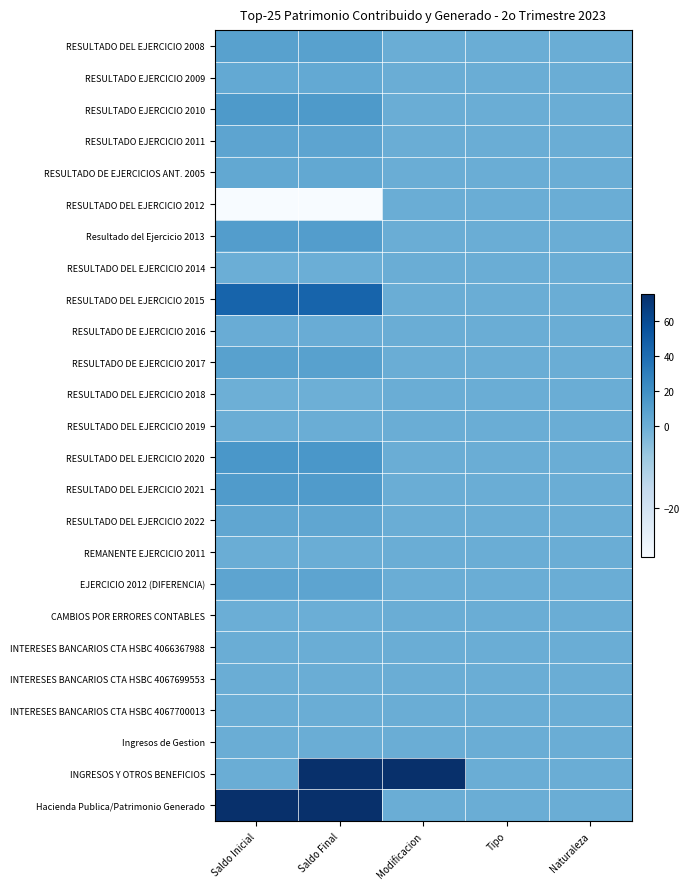

Reading right to left, what are all the values shown in this chart?

RESULTADO DEL EJERCICIO 2008: Naturaleza=0.0	Tipo=0.0	Modificacion=0.0	Saldo Final=8.4	Saldo Inicial=8.4
RESULTADO EJERCICIO 2009: Naturaleza=0.0	Tipo=0.0	Modificacion=0.0	Saldo Final=3.1	Saldo Inicial=3.1
RESULTADO EJERCICIO 2010: Naturaleza=0.0	Tipo=0.0	Modificacion=0.0	Saldo Final=13.5	Saldo Inicial=13.5
RESULTADO EJERCICIO 2011: Naturaleza=0.0	Tipo=0.0	Modificacion=0.0	Saldo Final=6.1	Saldo Inicial=6.1
RESULTADO DE EJERCICIOS ANT. 2005: Naturaleza=0.0	Tipo=0.0	Modificacion=0.0	Saldo Final=3.9	Saldo Inicial=3.9
RESULTADO DEL EJERCICIO 2012: Naturaleza=0.0	Tipo=0.0	Modificacion=0.0	Saldo Final=-31.9	Saldo Inicial=-31.9
Resultado del Ejercicio 2013: Naturaleza=0.0	Tipo=0.0	Modificacion=0.0	Saldo Final=10.9	Saldo Inicial=10.9
RESULTADO DEL EJERCICIO 2014: Naturaleza=0.0	Tipo=0.0	Modificacion=0.0	Saldo Final=-0.1	Saldo Inicial=-0.1
RESULTADO DEL EJERCICIO 2015: Naturaleza=0.0	Tipo=0.0	Modificacion=0.0	Saldo Final=45.1	Saldo Inicial=45.1
RESULTADO DE EJERCICIO 2016: Naturaleza=0.0	Tipo=0.0	Modificacion=0.0	Saldo Final=0.8	Saldo Inicial=0.8
RESULTADO DE EJERCICIO 2017: Naturaleza=0.0	Tipo=0.0	Modificacion=0.0	Saldo Final=8.3	Saldo Inicial=8.3
RESULTADO DEL EJERCICIO 2018: Naturaleza=0.0	Tipo=0.0	Modificacion=0.0	Saldo Final=-0.4	Saldo Inicial=-0.4
RESULTADO DEL EJERCICIO 2019: Naturaleza=0.0	Tipo=0.0	Modificacion=0.0	Saldo Final=0.5	Saldo Inicial=0.5
RESULTADO DEL EJERCICIO 2020: Naturaleza=0.0	Tipo=0.0	Modificacion=0.0	Saldo Final=14.8	Saldo Inicial=14.8
RESULTADO DEL EJERCICIO 2021: Naturaleza=0.0	Tipo=0.0	Modificacion=0.0	Saldo Final=11.9	Saldo Inicial=11.9
RESULTADO DEL EJERCICIO 2022: Naturaleza=0.0	Tipo=0.0	Modificacion=0.0	Saldo Final=5.3	Saldo Inicial=5.3
REMANENTE EJERCICIO 2011: Naturaleza=0.0	Tipo=0.0	Modificacion=0.0	Saldo Final=0.1	Saldo Inicial=0.1
EJERCICIO 2012 (DIFERENCIA): Naturaleza=0.0	Tipo=0.0	Modificacion=0.0	Saldo Final=6.2	Saldo Inicial=6.2
CAMBIOS POR ERRORES CONTABLES: Naturaleza=0.0	Tipo=0.0	Modificacion=0.0	Saldo Final=-0.0	Saldo Inicial=-0.0
INTERESES BANCARIOS CTA HSBC 4066367988: Naturaleza=0.0	Tipo=0.0	Modificacion=0.3	Saldo Final=0.3	Saldo Inicial=0.0
INTERESES BANCARIOS CTA HSBC 4067699553: Naturaleza=0.0	Tipo=0.0	Modificacion=0.0	Saldo Final=0.0	Saldo Inicial=0.0
INTERESES BANCARIOS CTA HSBC 4067700013: Naturaleza=0.0	Tipo=0.0	Modificacion=0.0	Saldo Final=0.0	Saldo Inicial=0.0
Ingresos de Gestion: Naturaleza=0.0	Tipo=0.0	Modificacion=0.3	Saldo Final=0.3	Saldo Inicial=0.0
INGRESOS Y OTROS BENEFICIOS: Naturaleza=0.0	Tipo=0.0	Modificacion=75.5	Saldo Final=75.5	Saldo Inicial=0.0
Hacienda Publica/Patrimonio Generado: Naturaleza=0.0	Tipo=0.0	Modificacion=0.0	Saldo Final=75.4	Saldo Inicial=75.4